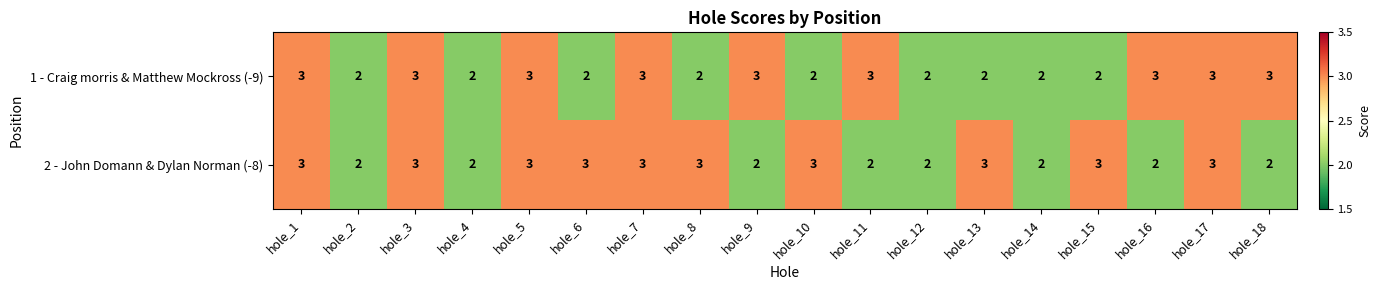

What is the sum of all 2 - John Domann & Dylan Norman (-8) values?

46